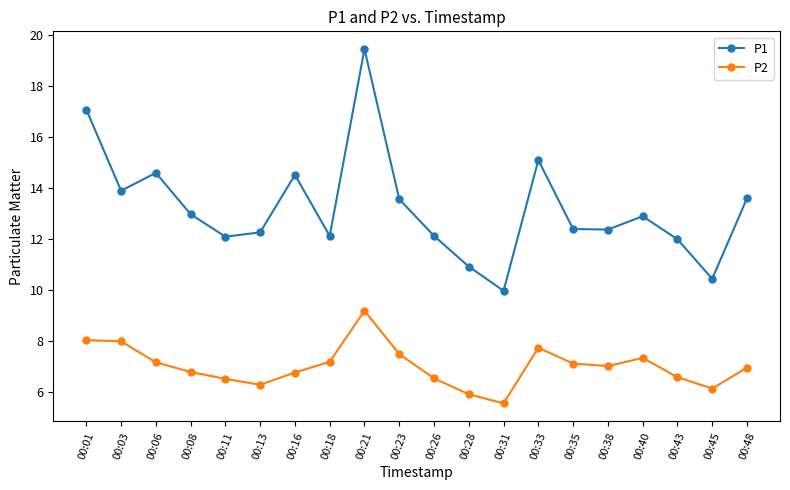

At which category does the chart reach its peak across all series?

00:21